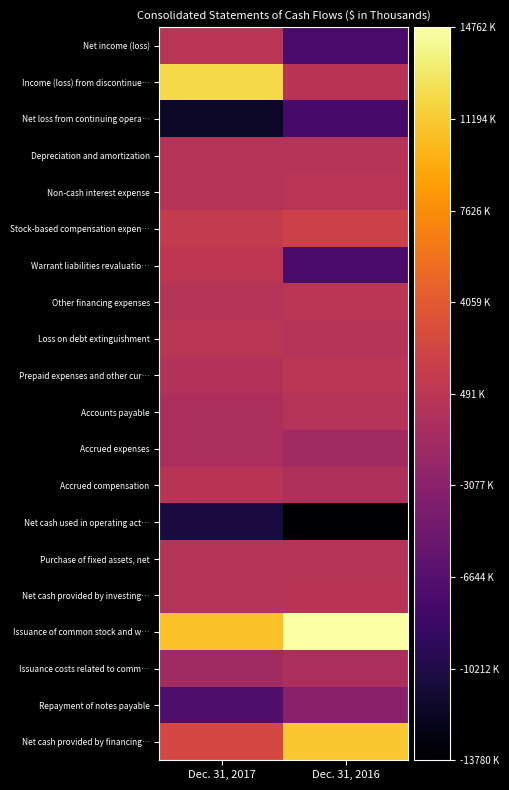

Rank the series at Dec. 31, 2016 from lowest to highest value.

Net cash used in operating act…, Net loss from continuing opera…, Warrant liabilities revaluatio…, Net income (loss), Repayment of notes payable, Accrued expenses, Issuance costs related to comm…, Accrued compensation, Purchase of fixed assets, net, Loss on debt extinguishment, Accounts payable, Depreciation and amortization, Income (loss) from discontinue…, Net cash provided by investing…, Non-cash interest expense, Prepaid expenses and other cur…, Other financing expenses, Stock-based compensation expen…, Net cash provided by financing…, Issuance of common stock and w…